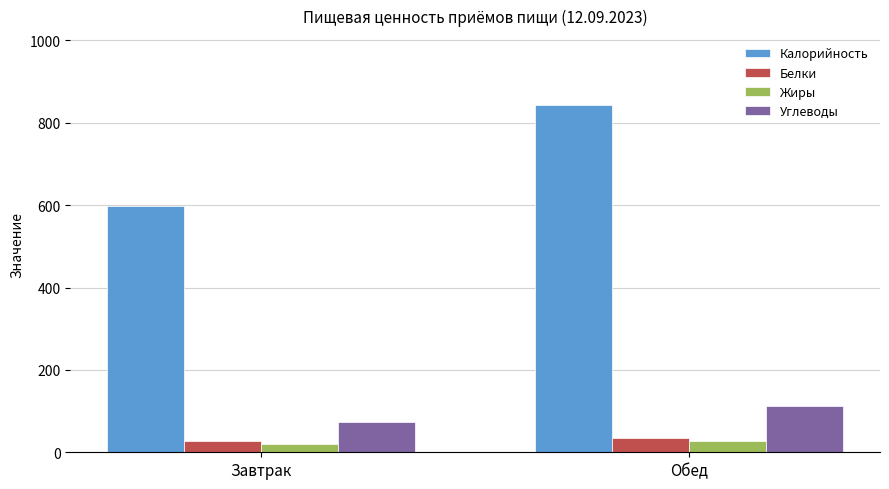

What is the label of the 1st bar from the left?

Завтрак